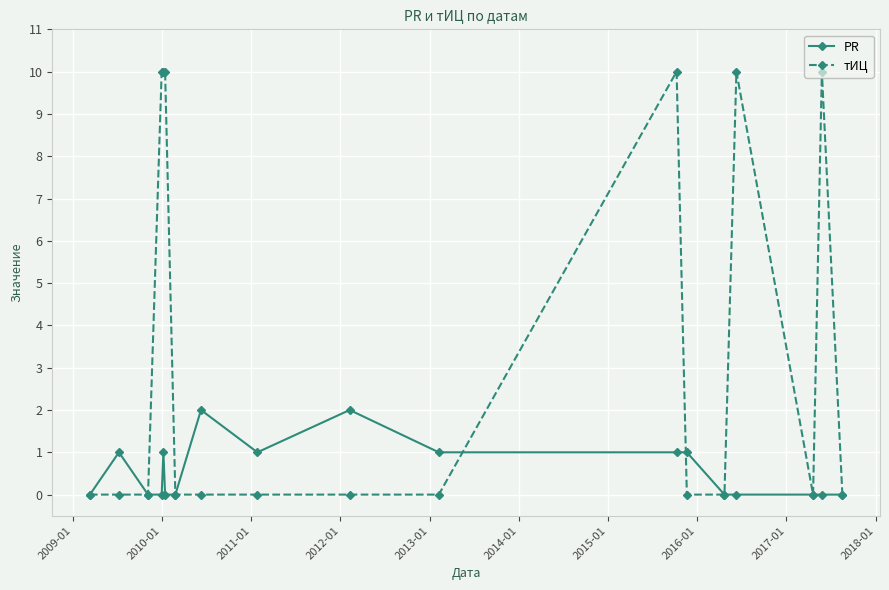

What is the difference between the maximum and minimum values in the PR series?

2